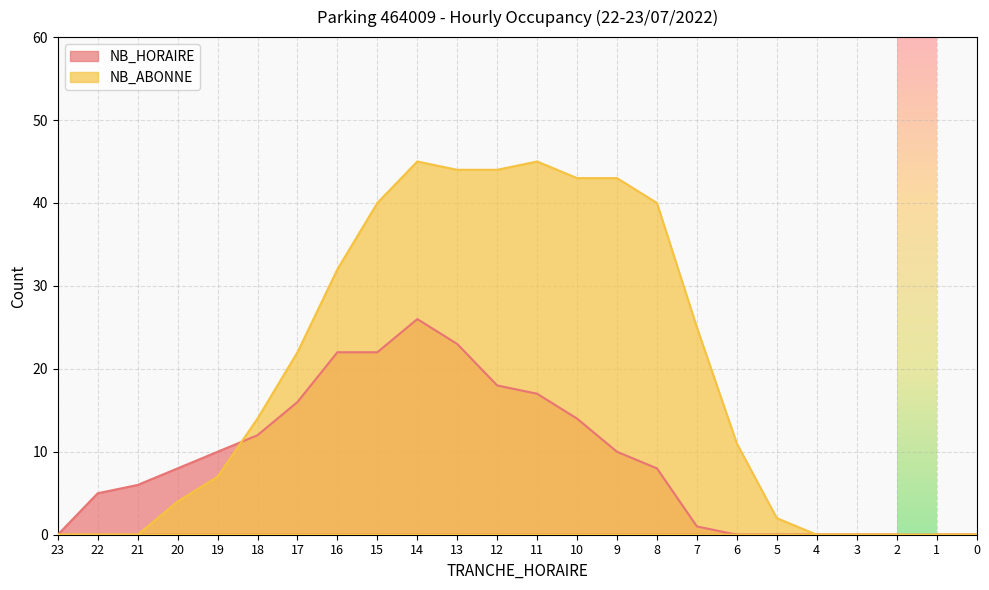

What is the difference between the maximum and second lowest values in the NB_ABONNE series?

45